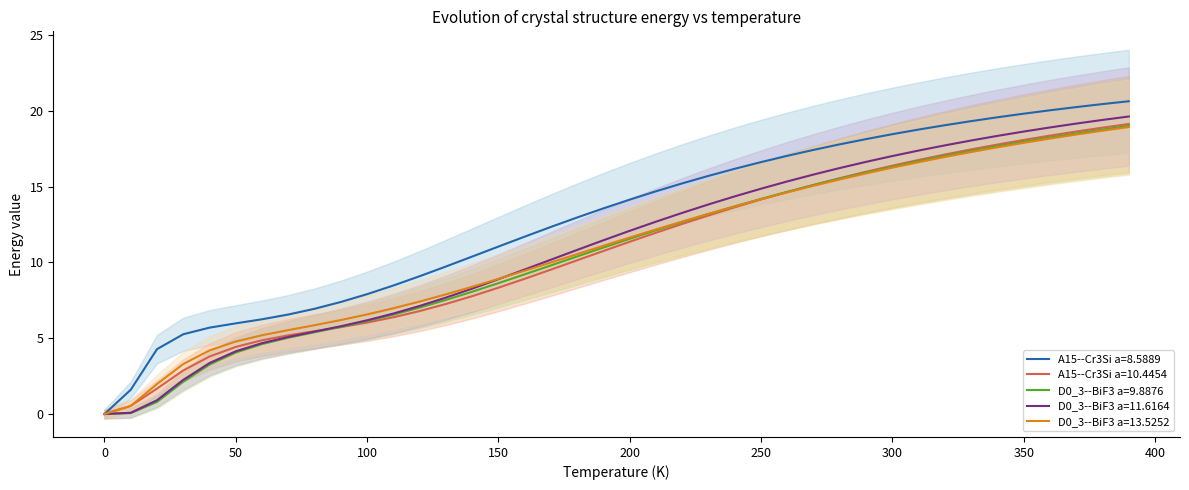

What is the maximum value for A15--Cr3Si a=8.5889?

20.6